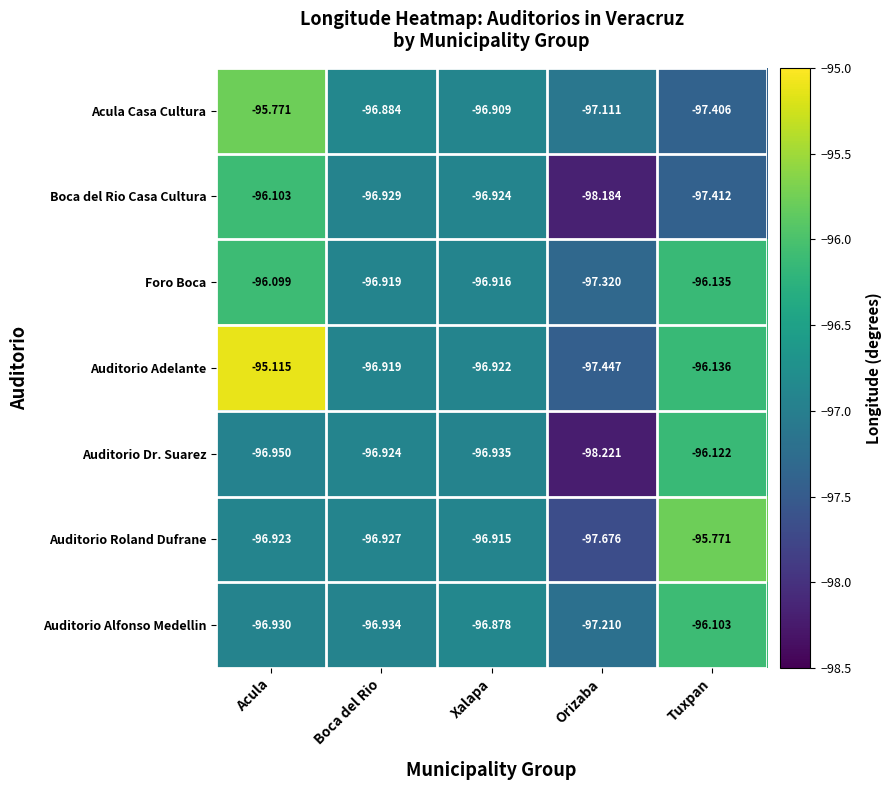

At which label is Foro Boca closest to -96?

Acula